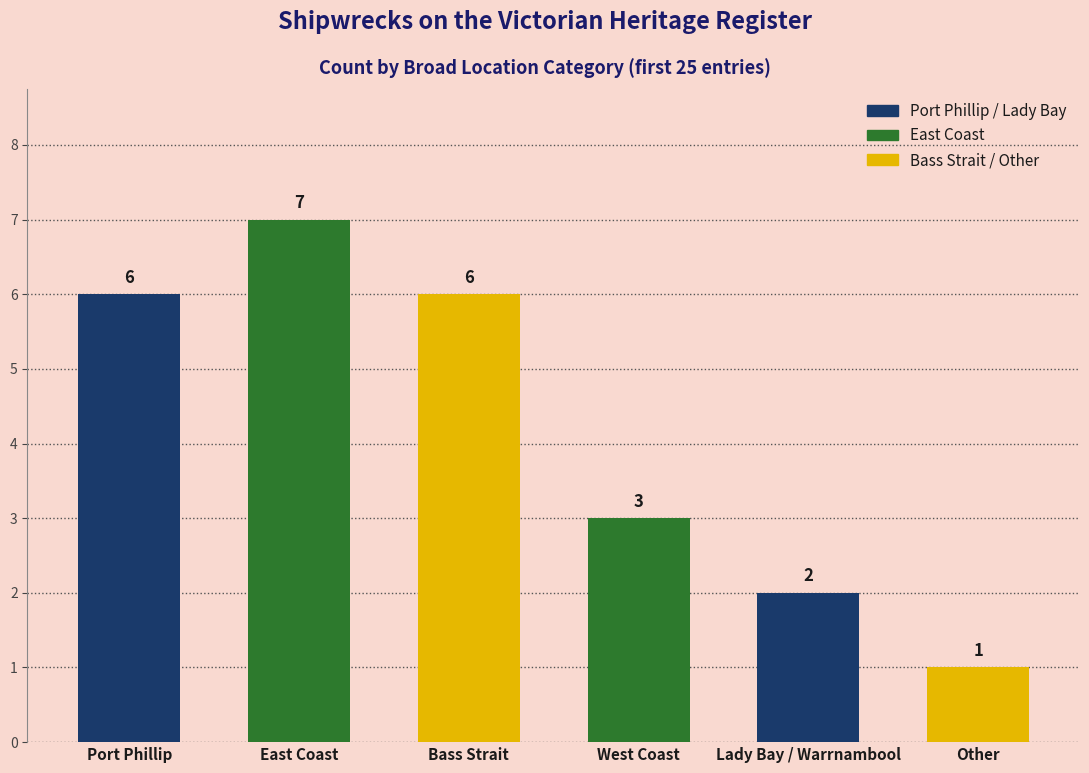

How many bars are there in total?

6